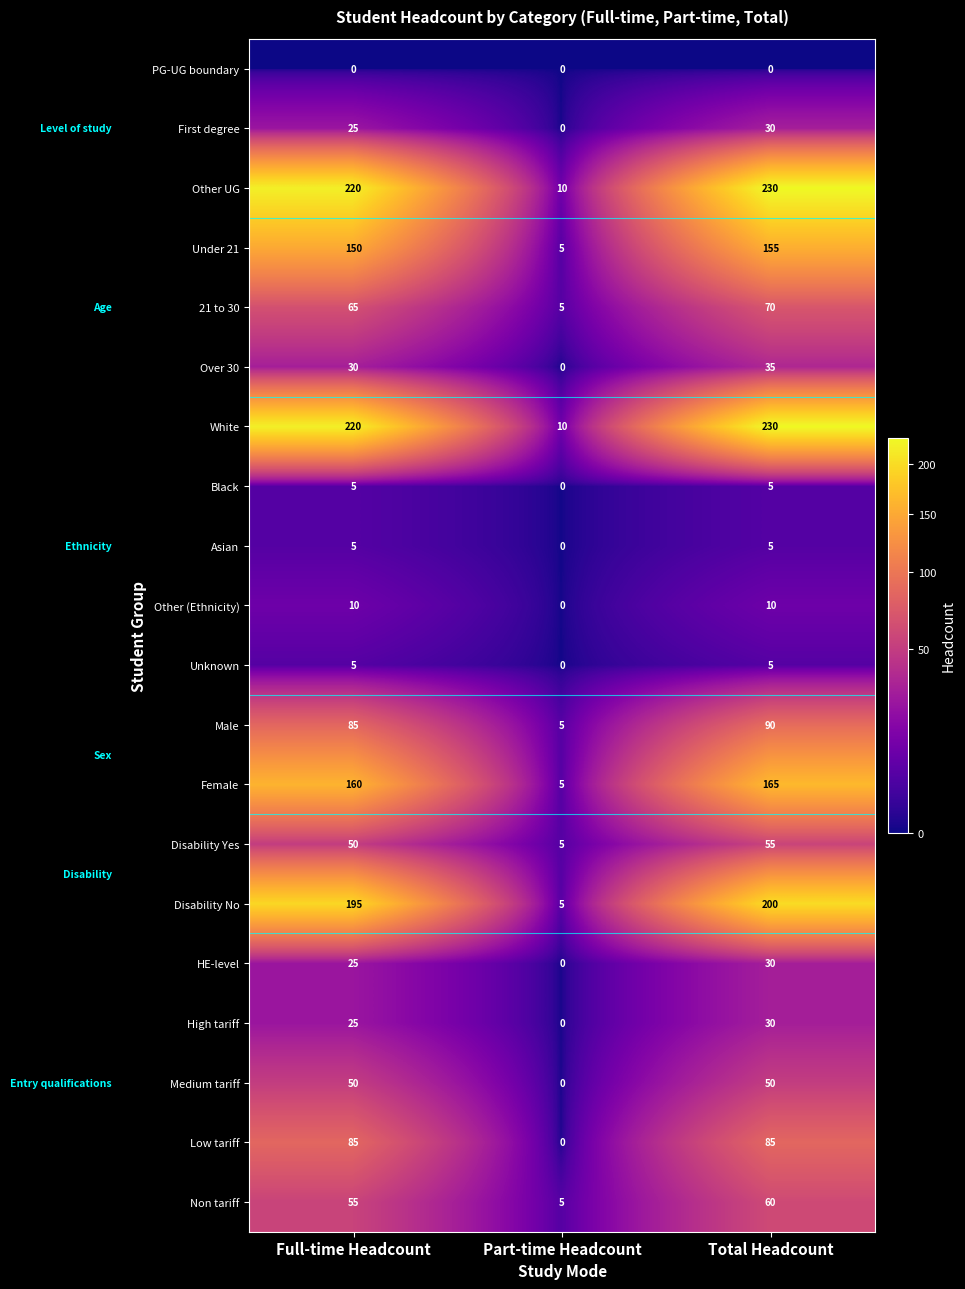

Where is White nearest to the value 120?

Full-time Headcount